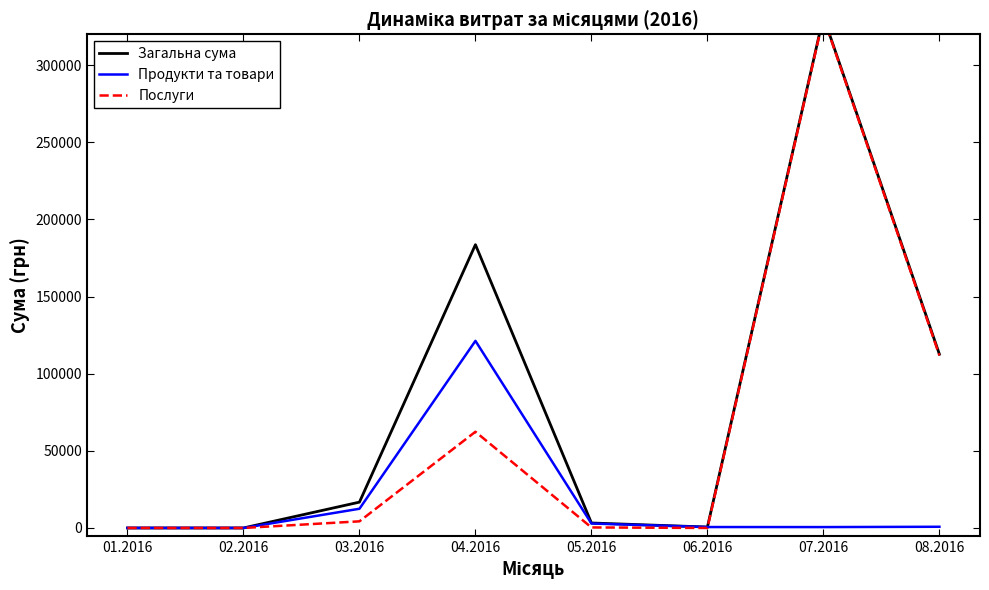

List the series in order of their overall mean, lowest first.

Продукти та товари, Послуги, Загальна сума